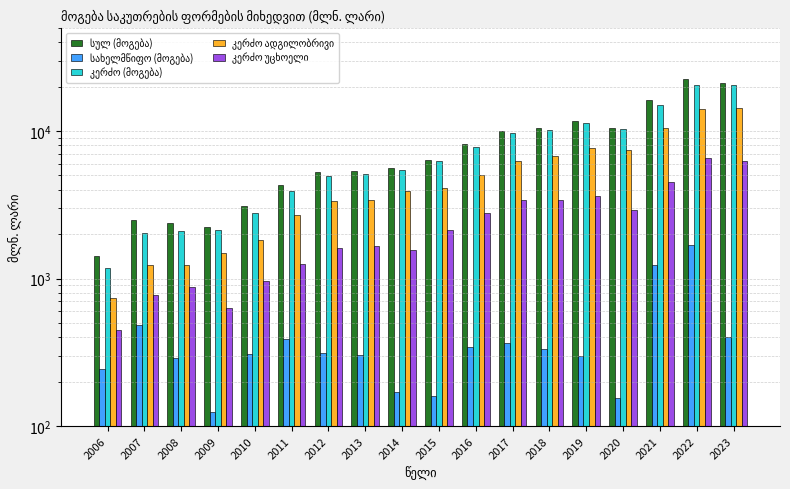

True or false: სულ (მოგება) has a value of 15161.0 at 2022.

False